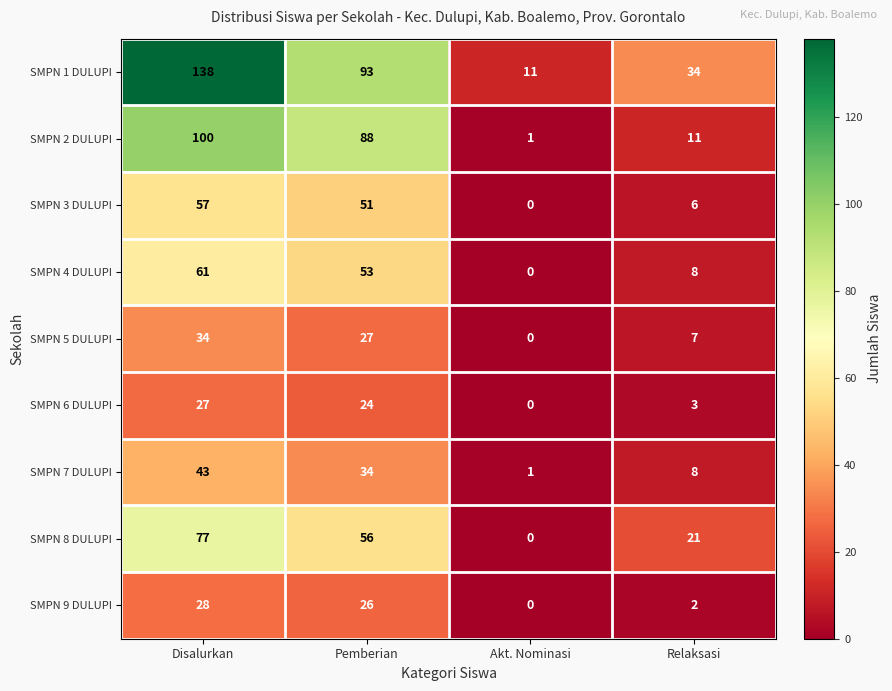

What is the greatest value displayed?

138